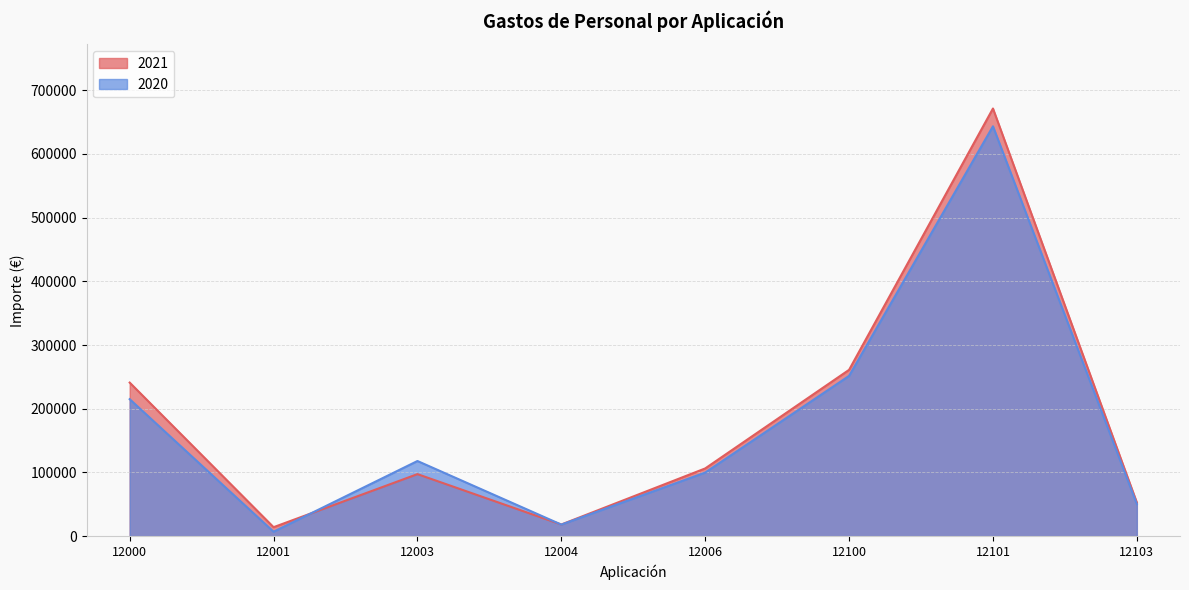

How many data points does each series have?

8